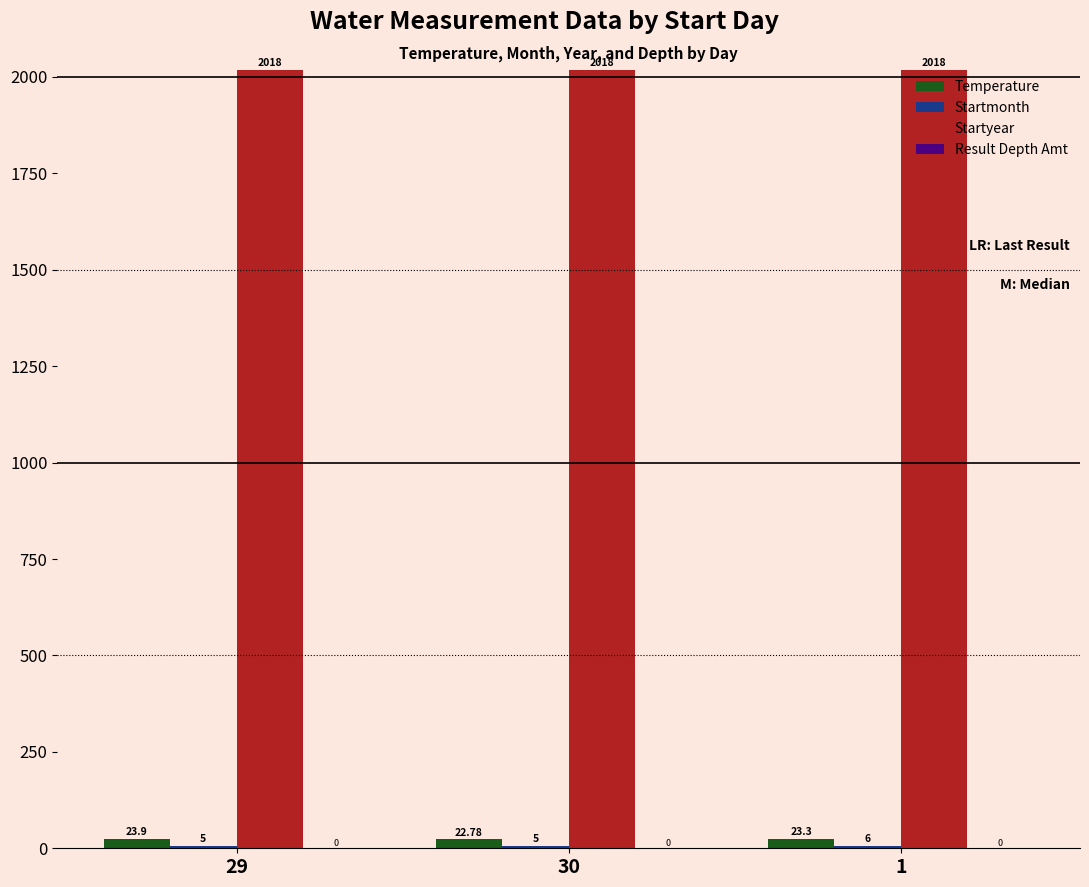

Which series has the largest total across all categories?

Startyear